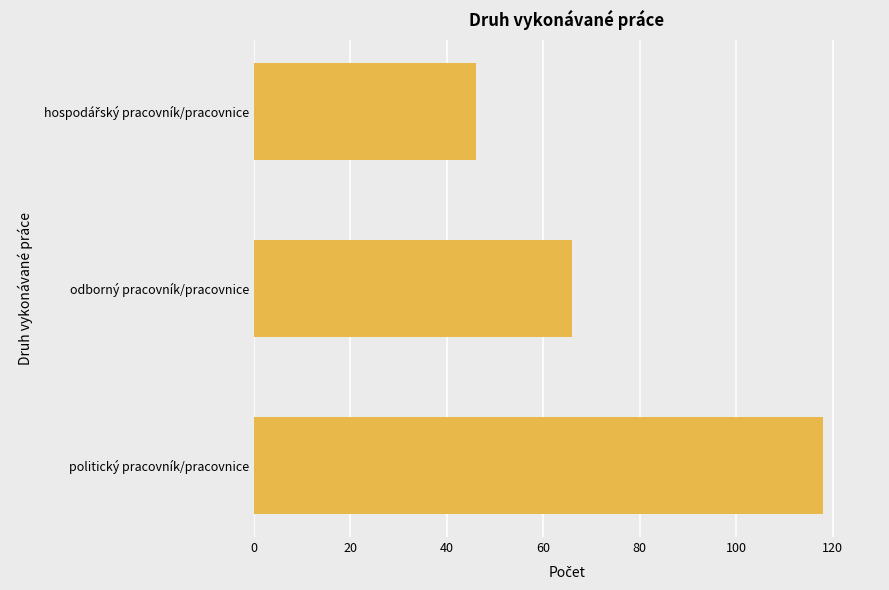

What is the sum of all values?

230